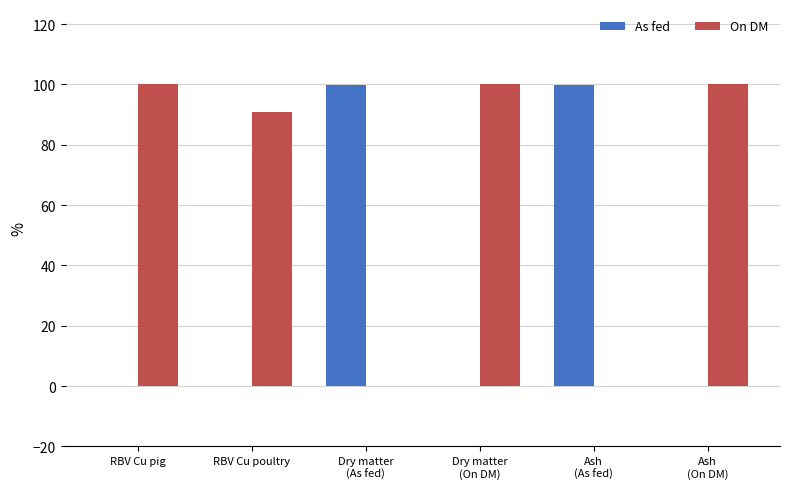

The On DM series shows 142.1 at Dry matter
(On DM). True or false?

False